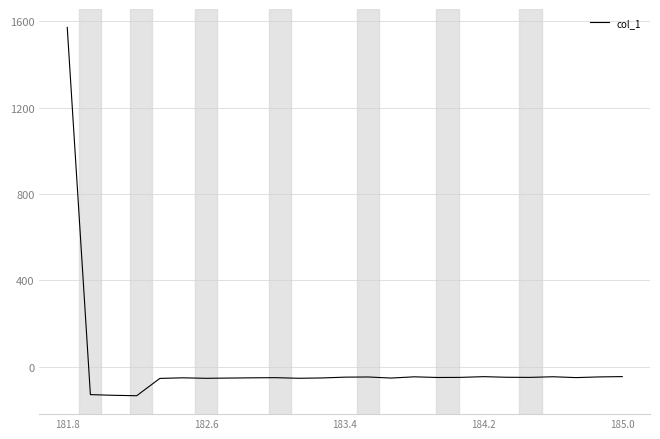

What is the difference between the maximum and minimum values?

1706.0